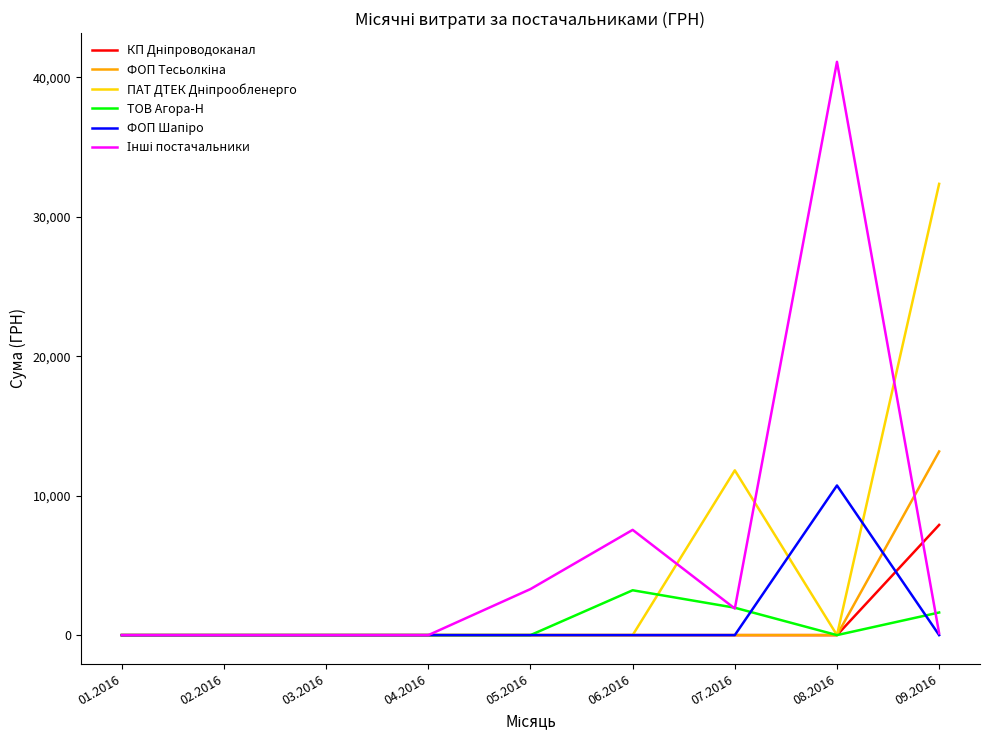

What is the greatest value displayed?

41121.0